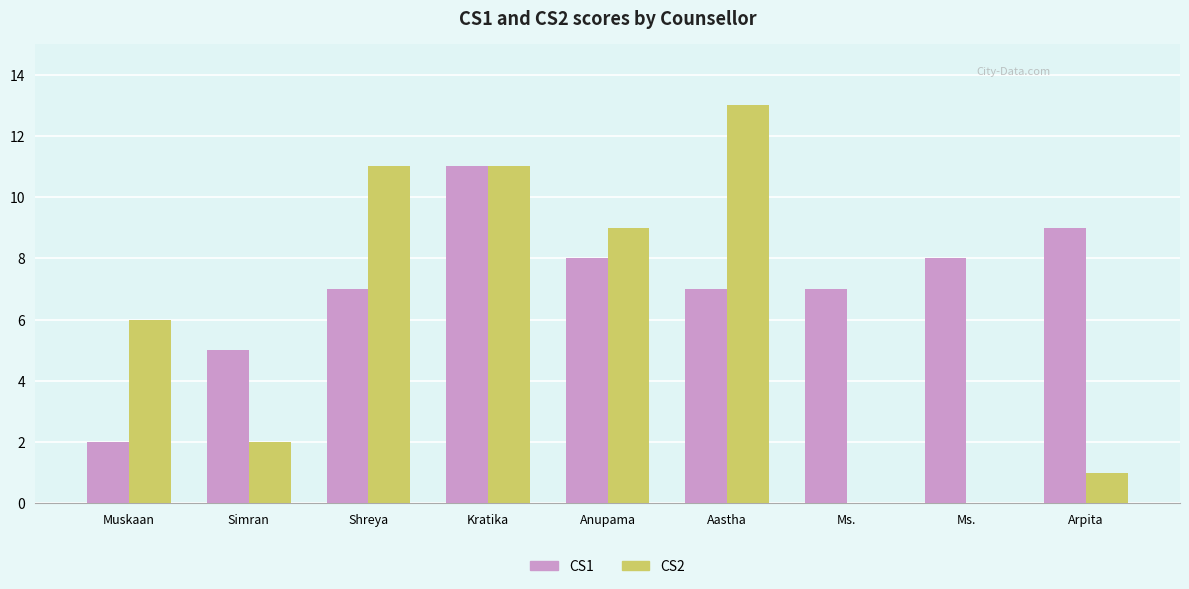

Rank the categories by CS1 value from lowest to highest.

Muskaan, Simran, Shreya, Aastha, Ms., Anupama, Ms., Arpita, Kratika